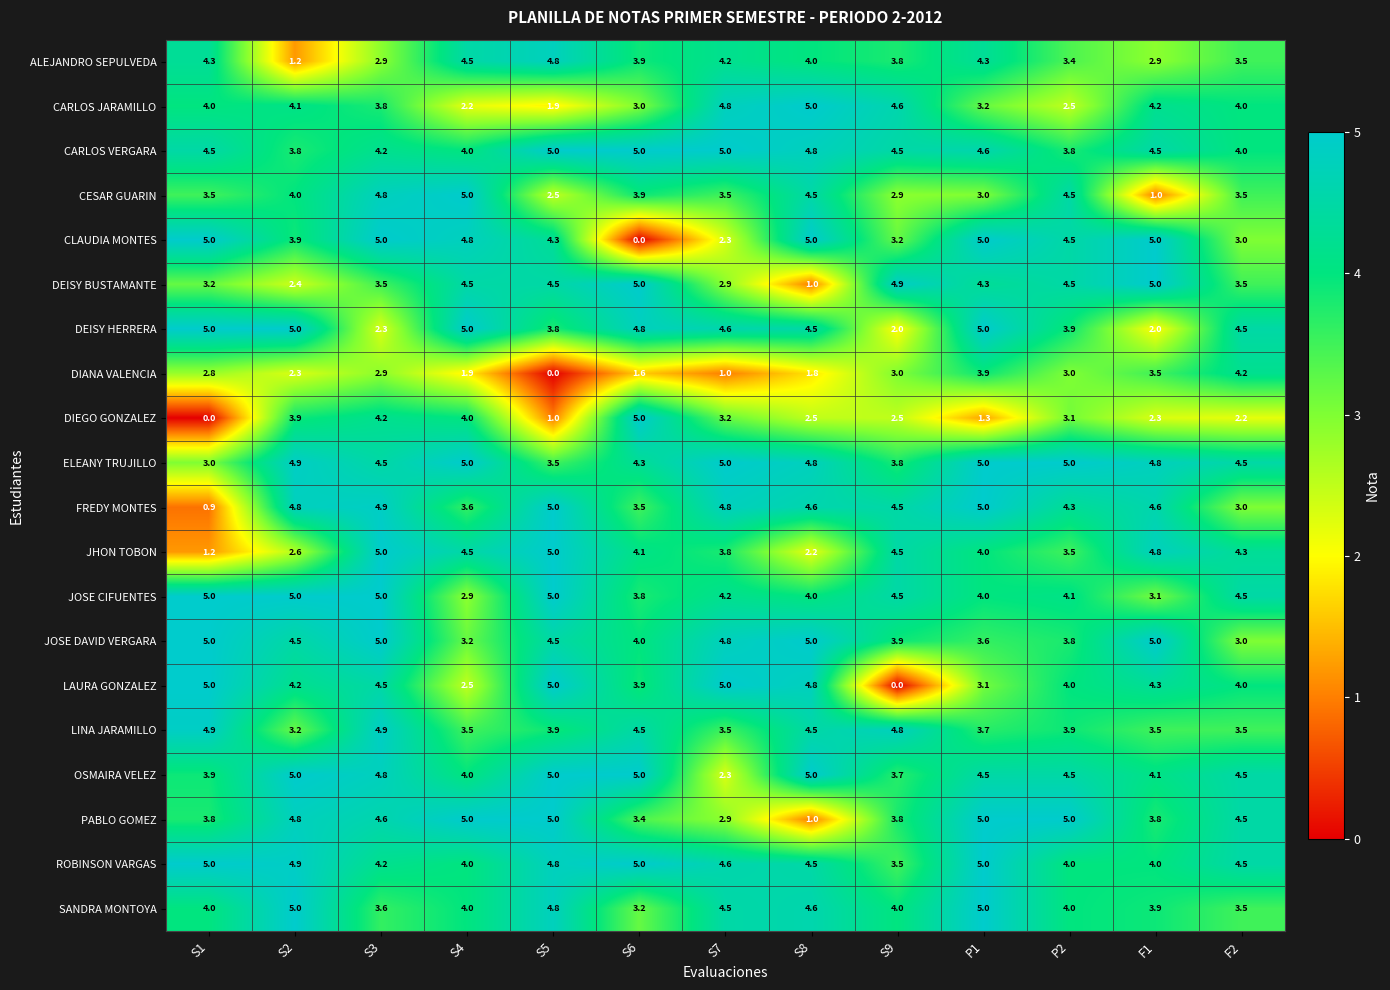

What is the maximum value for CESAR GUARIN?

5.0